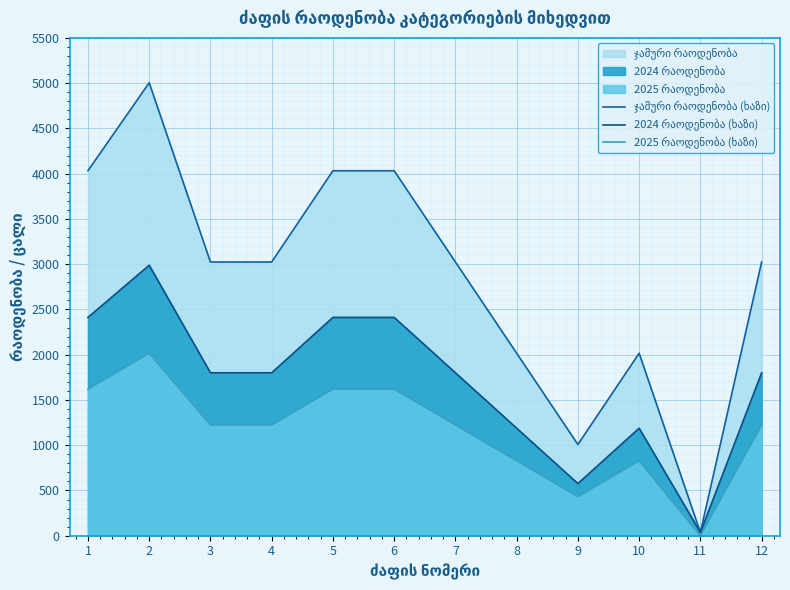

What is the difference between the 2024 რაოდენობა (ხაზი) values at 8 and 9?

612